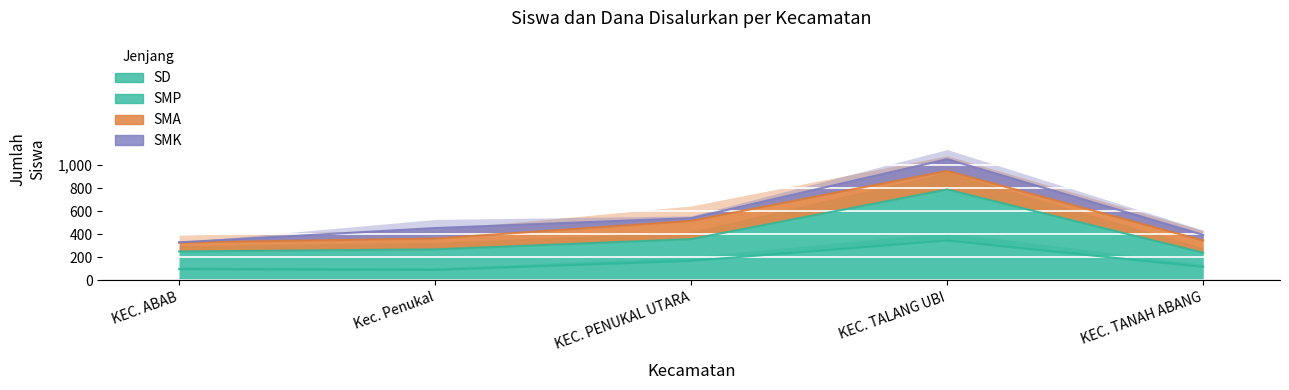

How many data points in SD are less than 117?

2